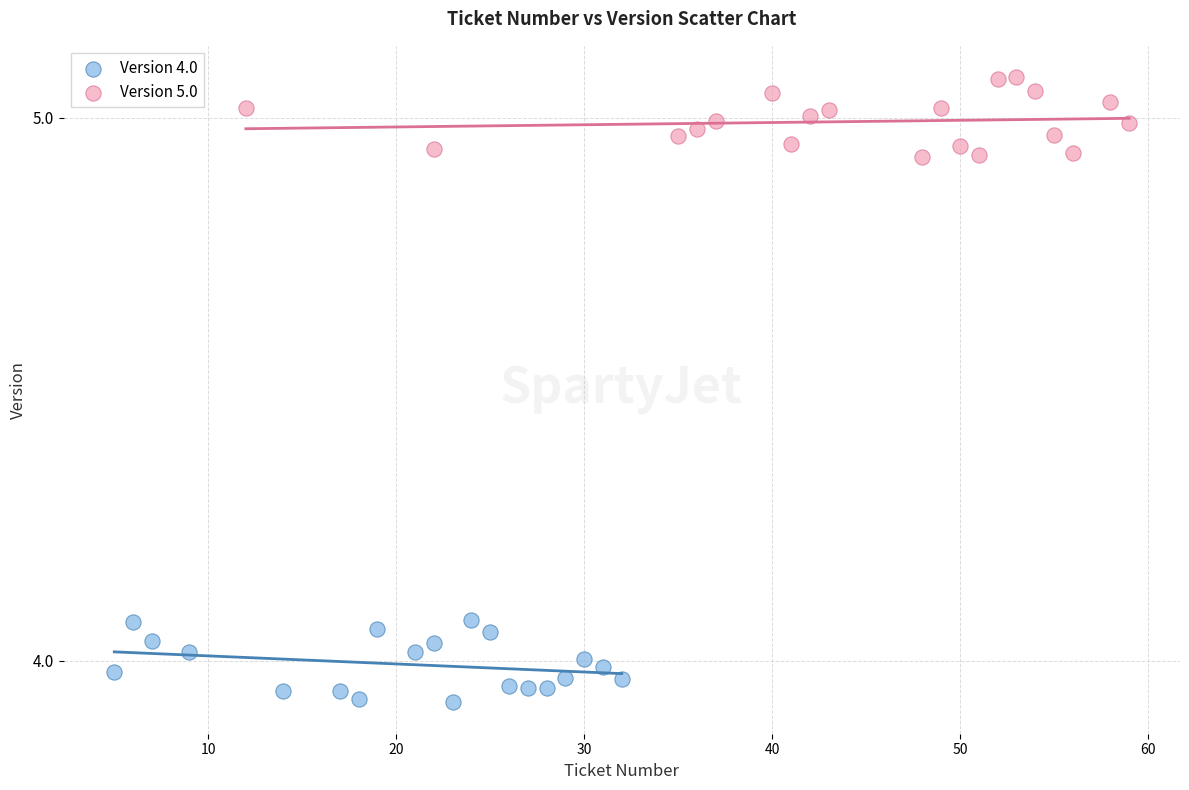

What are all the series names shown in the legend?

Version 4.0, Version 5.0